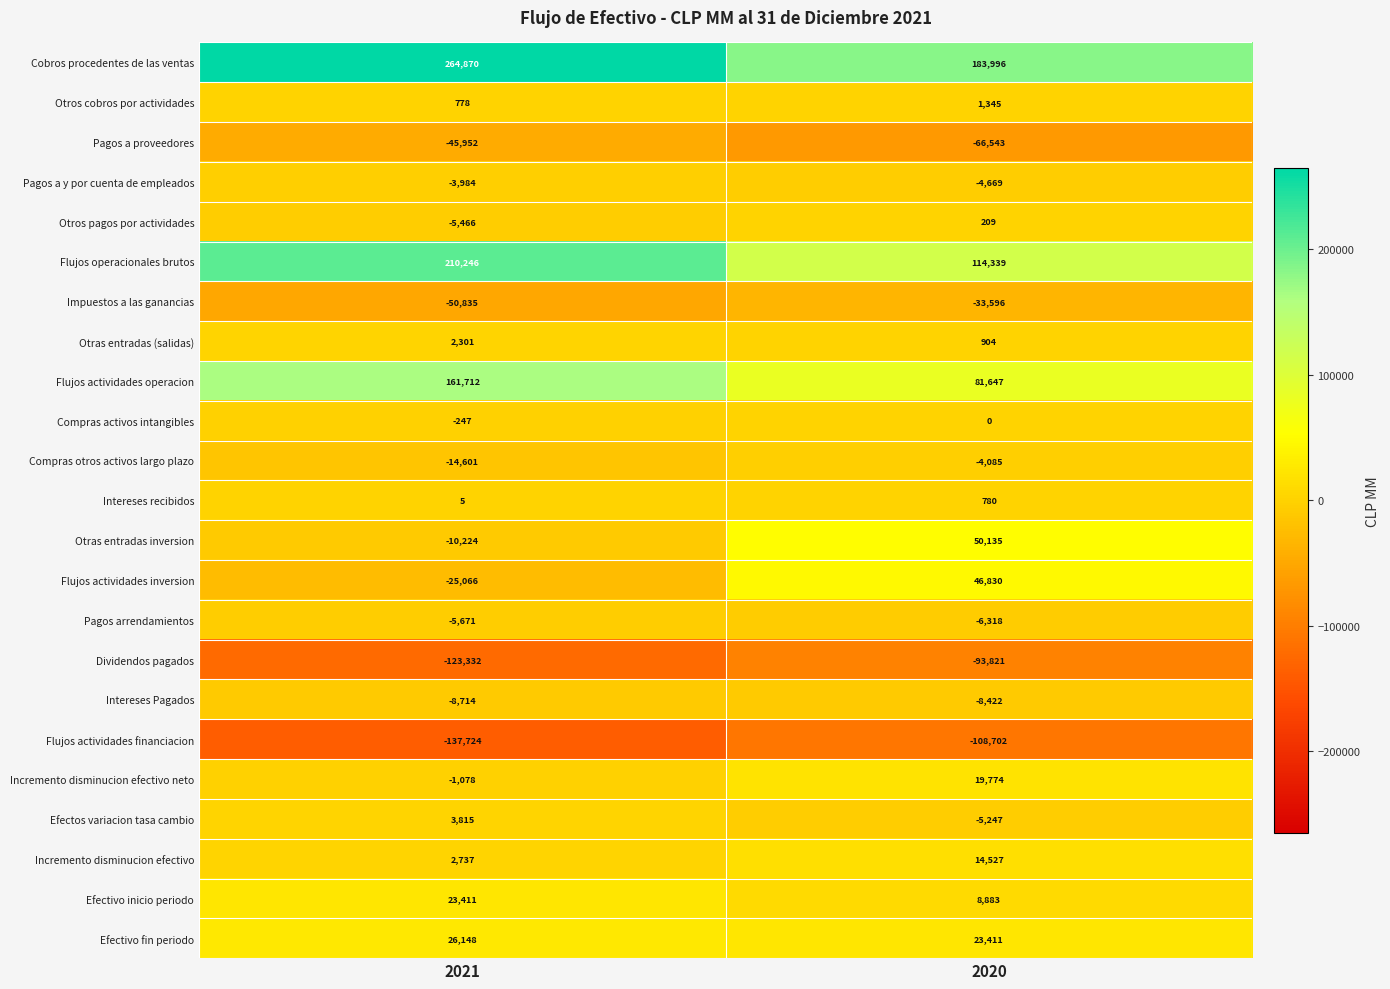

What is the minimum value for Incremento disminucion efectivo neto?

-1078